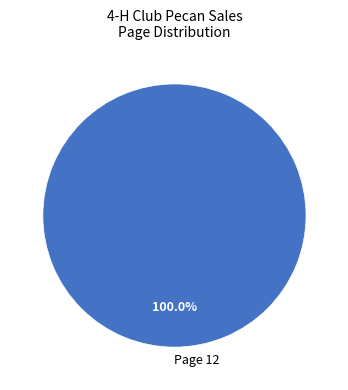

Rank the categories by value from highest to lowest.

Page 12